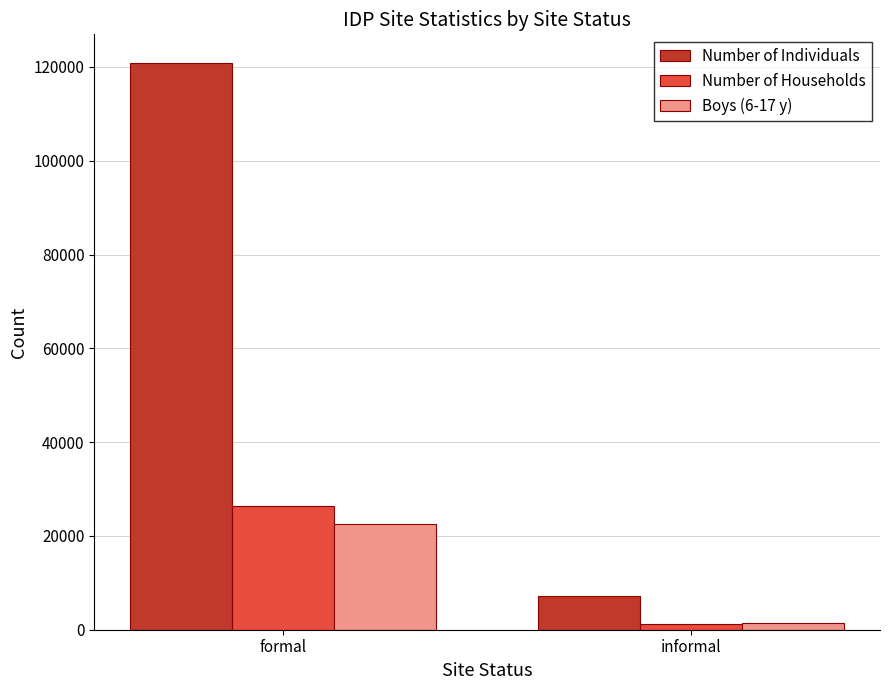

Which series changed the most between formal and informal?

Number of Individuals